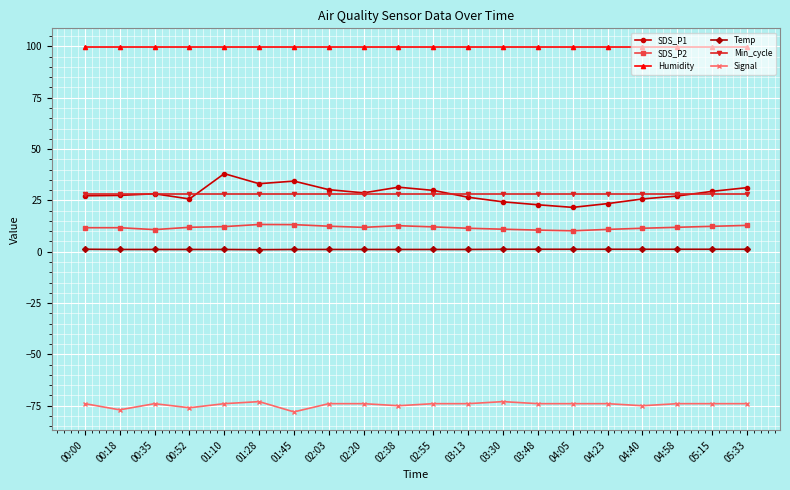

True or false: SDS_P1 and SDS_P2 cross at least once.

False